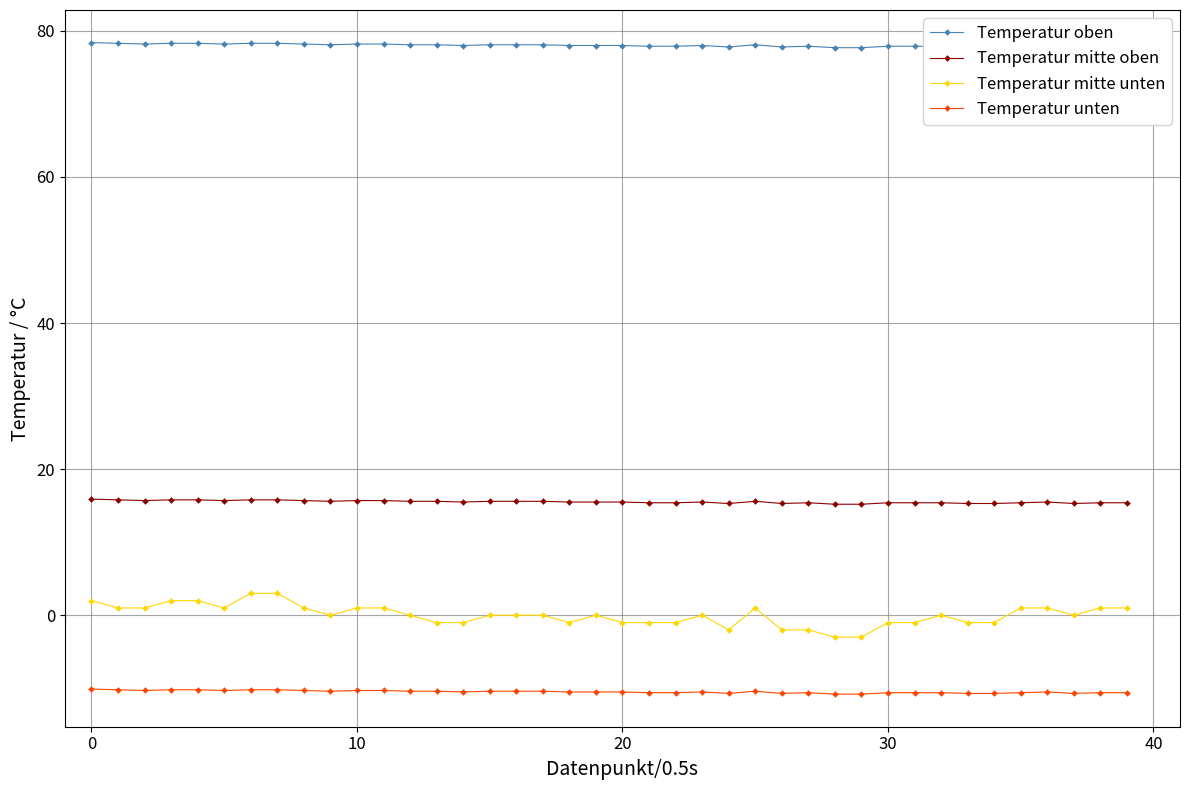

What is the highest value of the Temperatur unten series?

-10.1